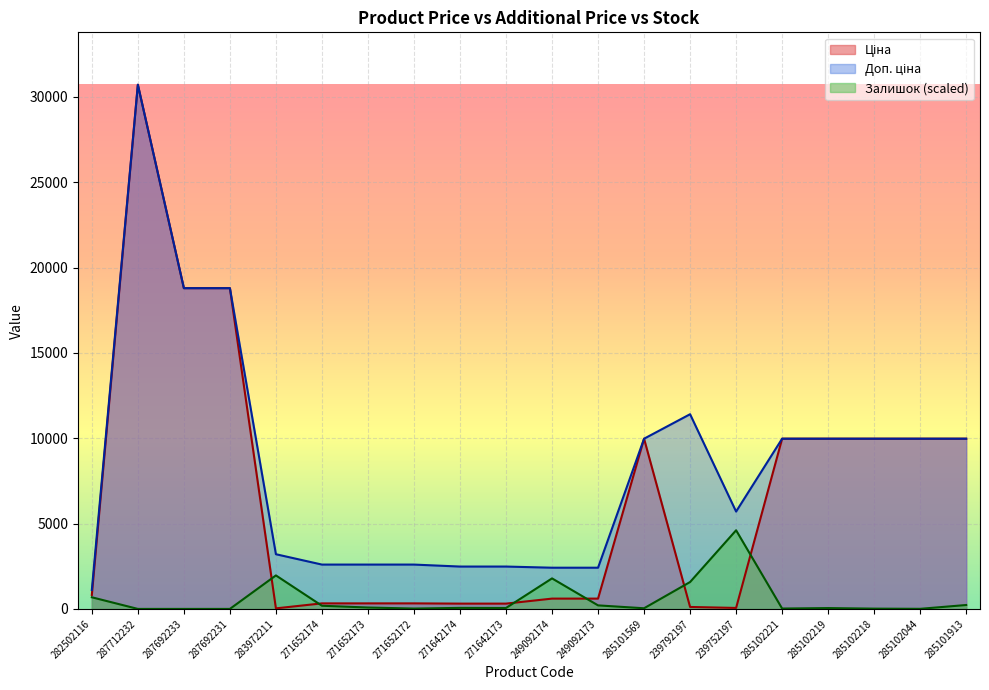

What is the difference between the maximum and minimum values in the Ціна series?

30685.1